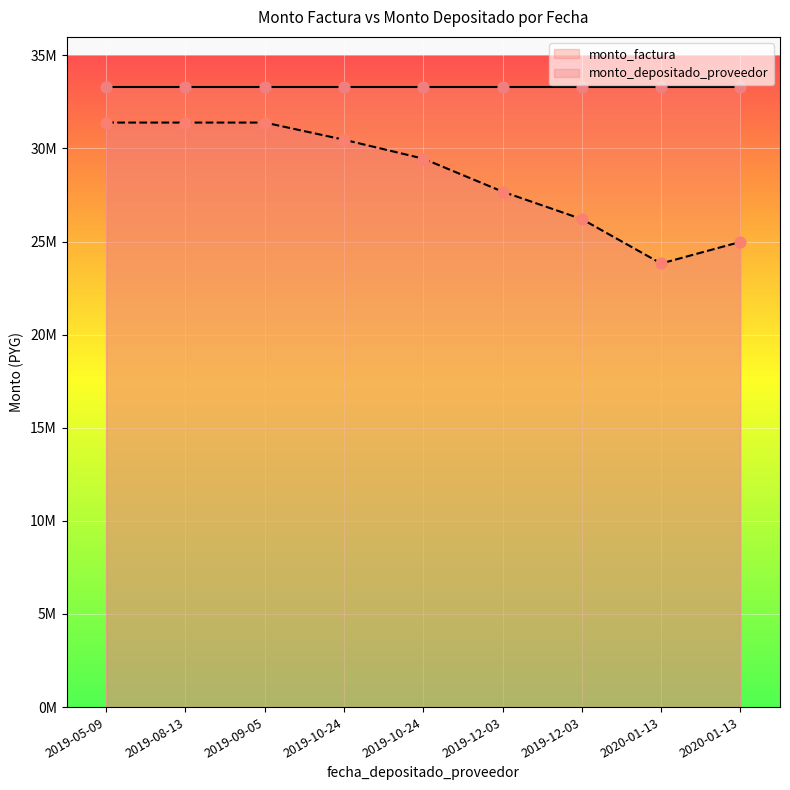

What is the ratio of the value at 2019-12-03 to the value at 2019-05-09?

0.8